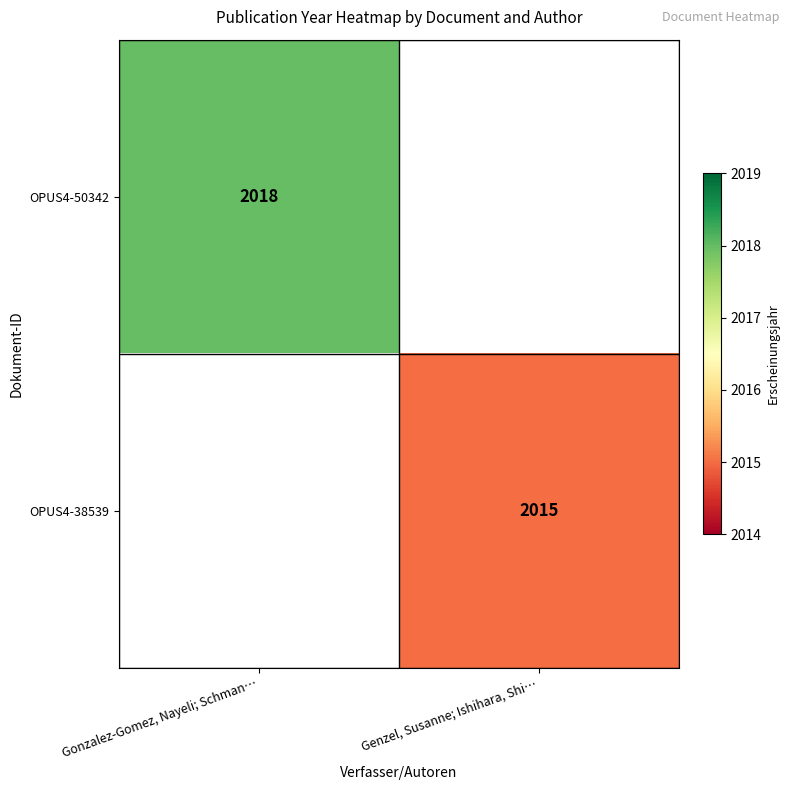

The value of OPUS4-50342 at Gonzalez-Gomez, Nayeli; Schman… is 2765. True or false?

False